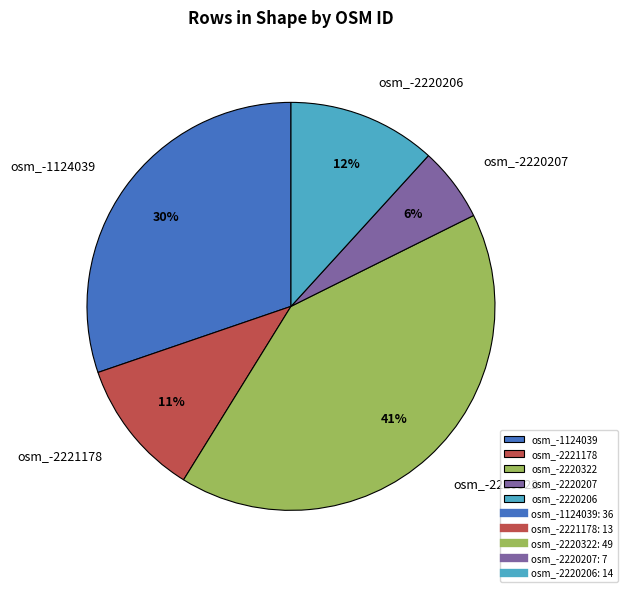

Do osm_-2220206 and osm_-1124039 together represent more than half of the pie?

No